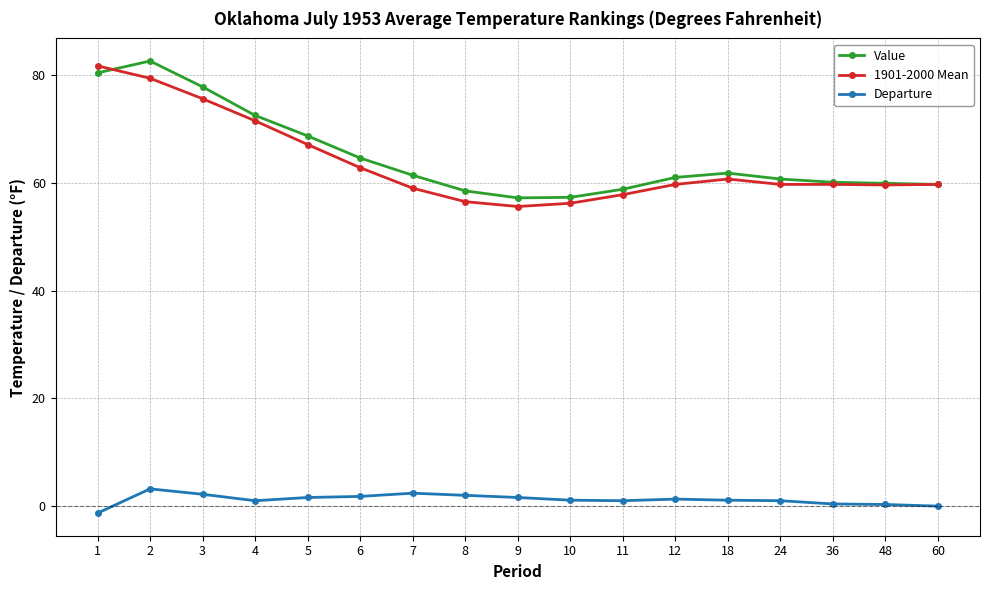

What is the total value across all series at 48?

119.8